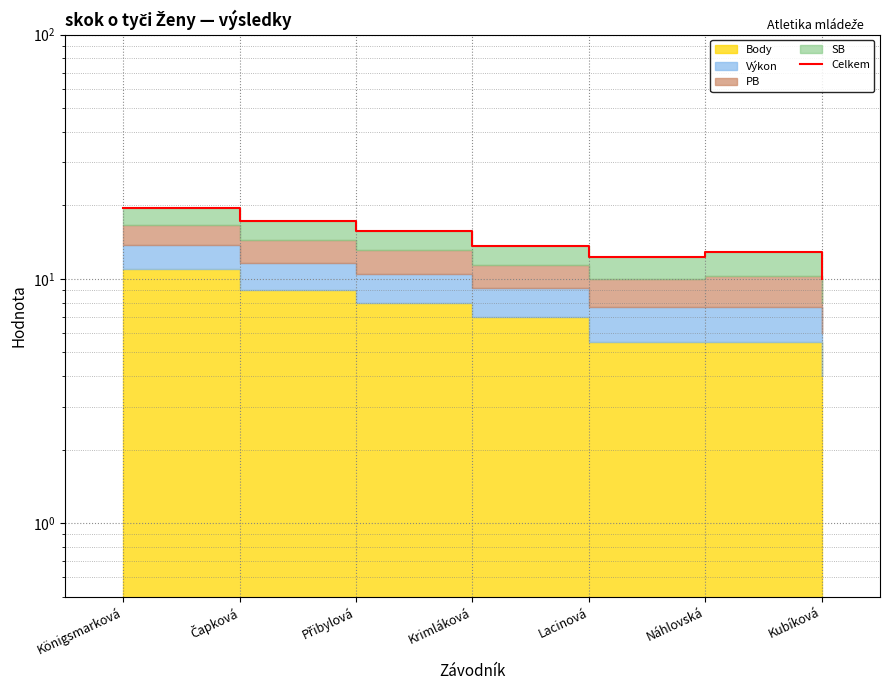

Rank the categories by value from lowest to highest.

Kubíková, Lacinová, Náhlovská, Krimláková, Přibylová, Čapková, Königsmarková